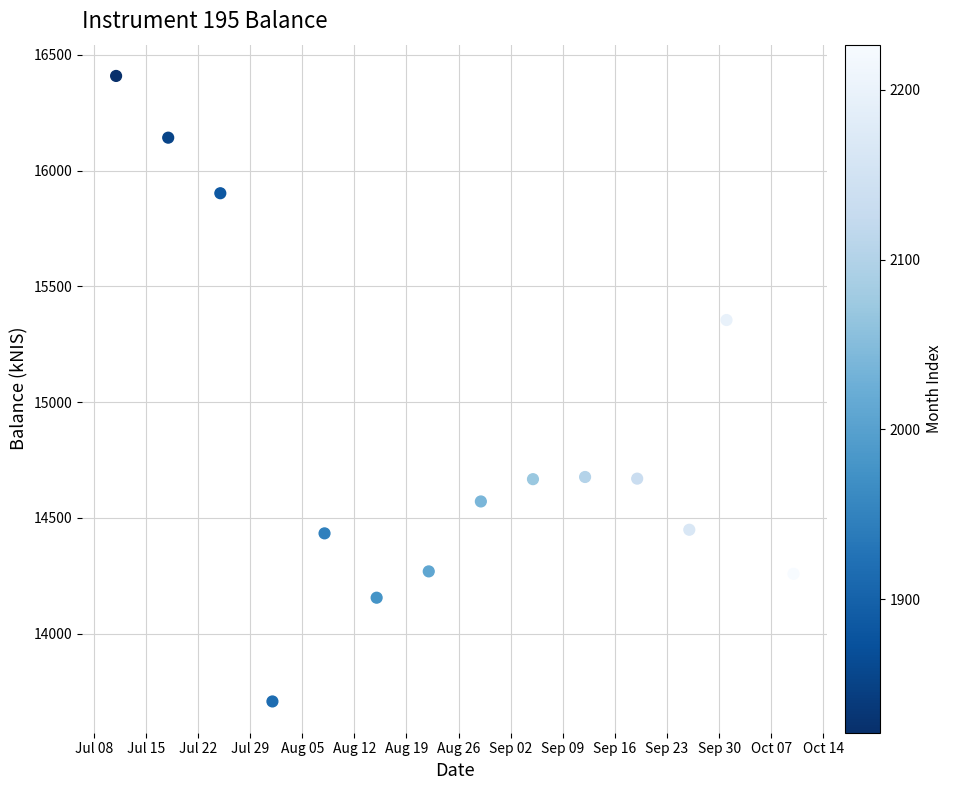

What Y value in the scatter plot is closest to 15057?

15354.4